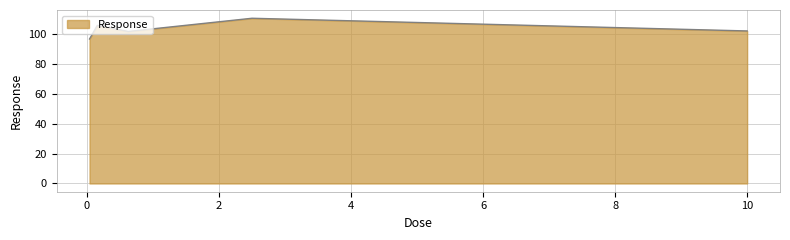

What is the smallest value displayed?

96.9